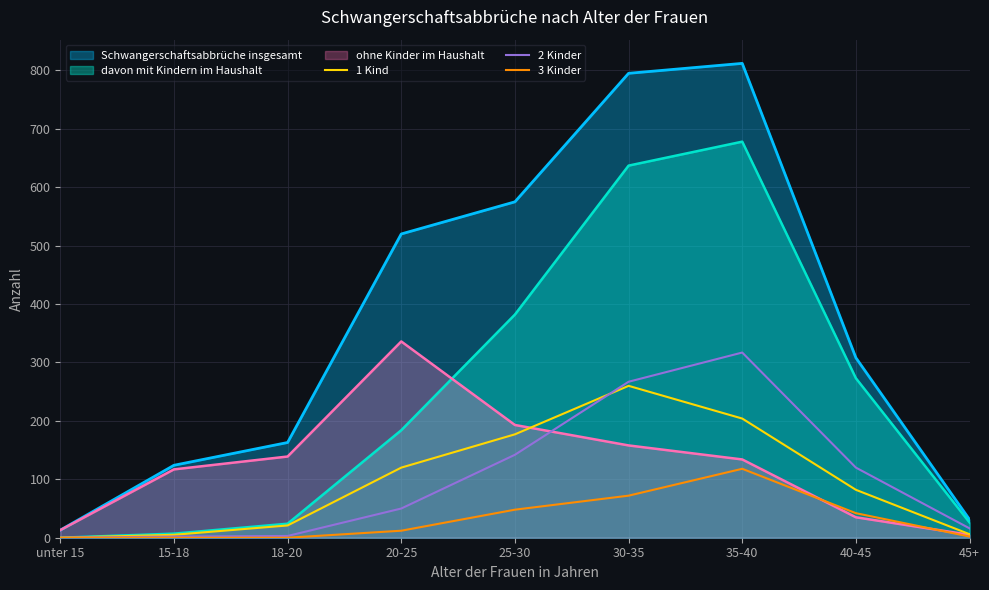

Which series has the largest range (max minus min)?

Schwangerschaftsabbrüche insgesamt